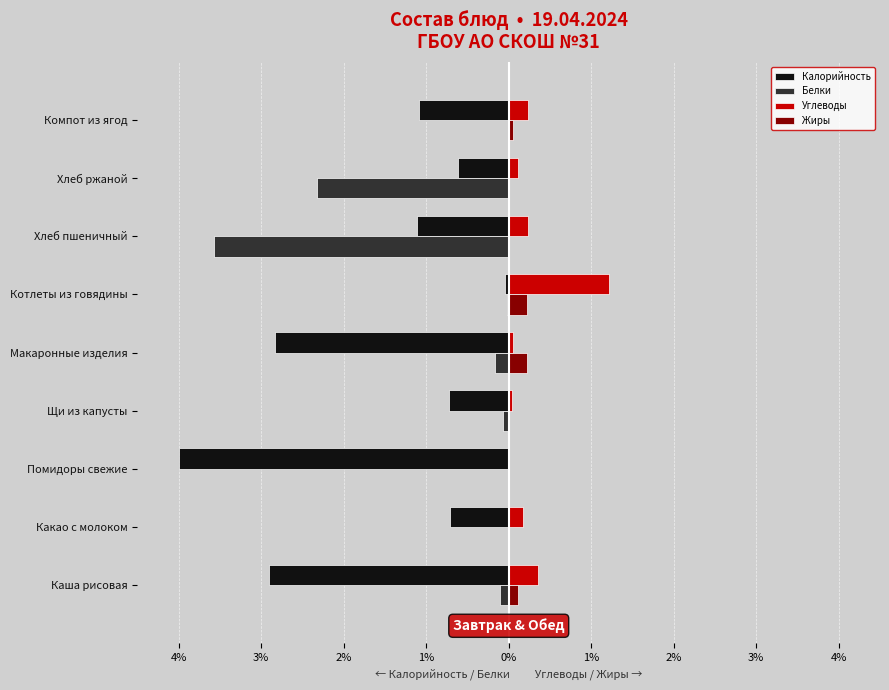

What is the difference between the maximum and minimum values in the Калорийность series?

4.0